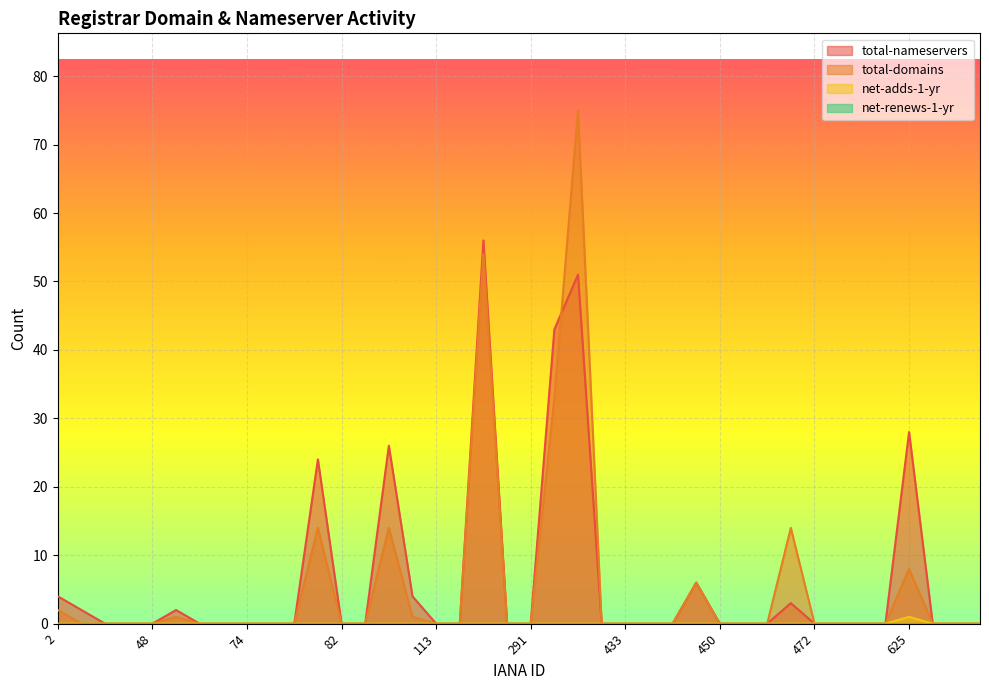

What is the average value of the total-nameservers series?

6